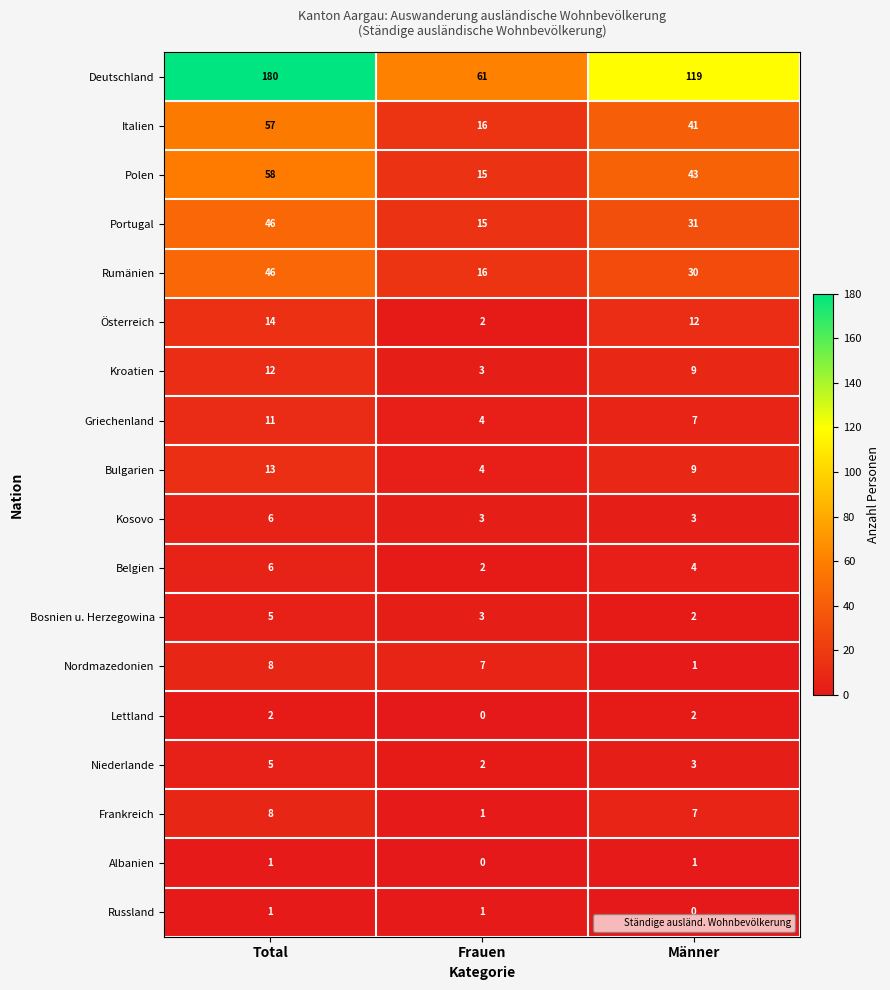

What is the sum of the Lettland values at Total and Männer?

4